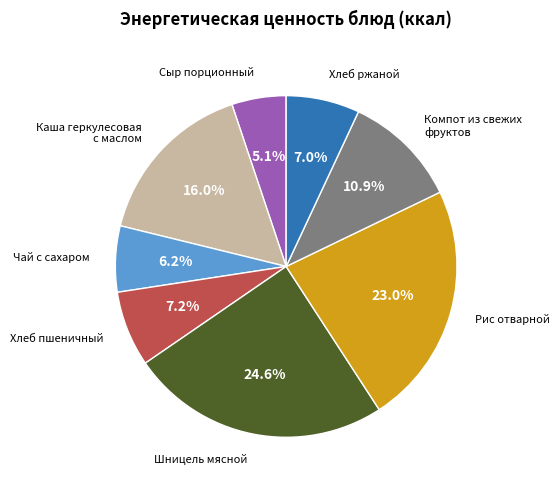

How many slices are in this pie chart?

8